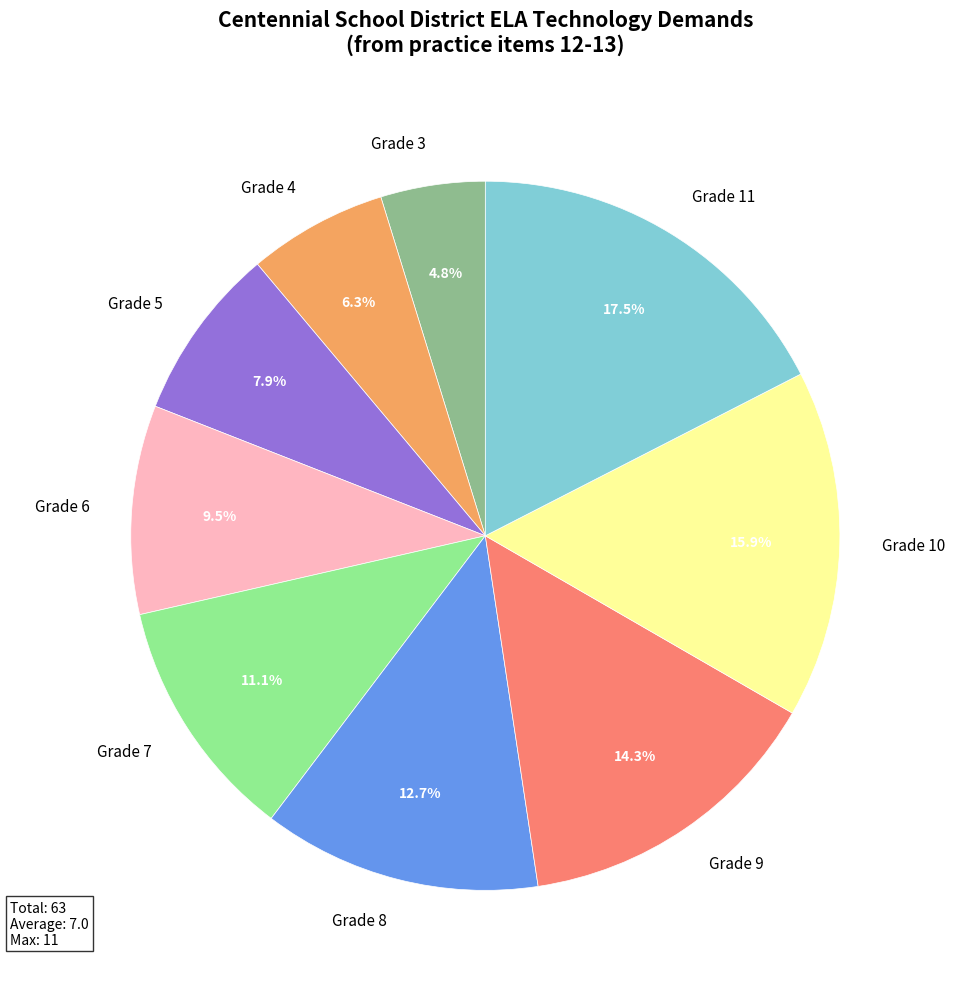

The Grade 11 slice represents 7% of the pie. True or false?

False